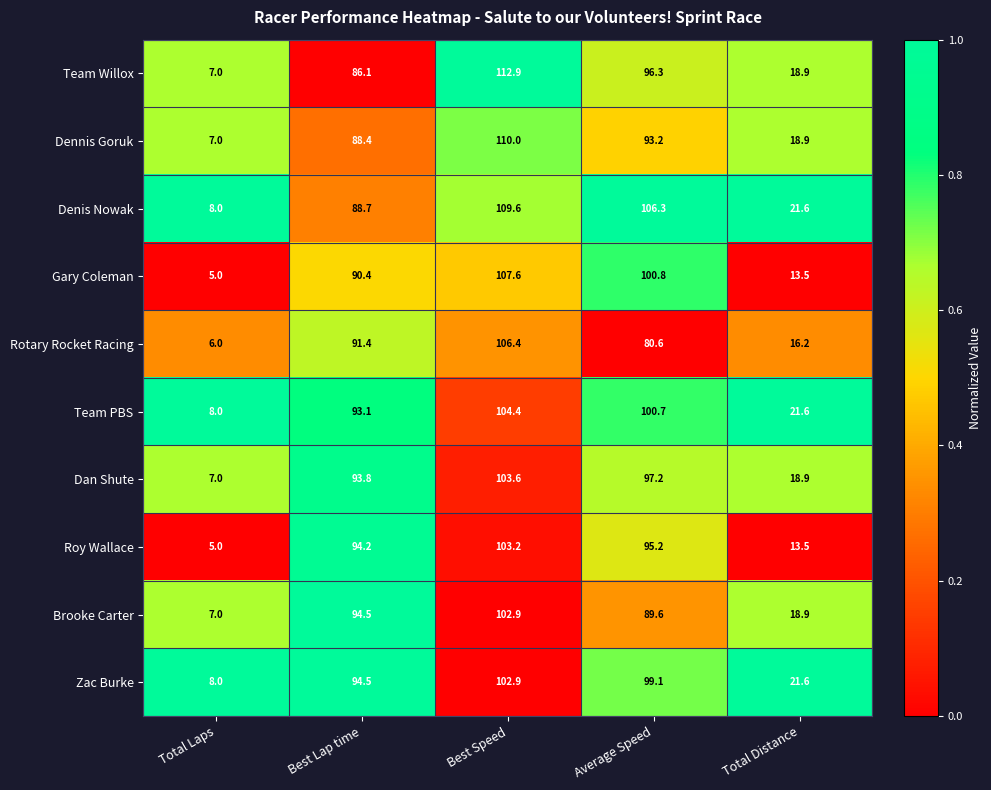

Is the value of Team PBS at Average Speed greater than the value of Team Willox at Total Laps?

Yes